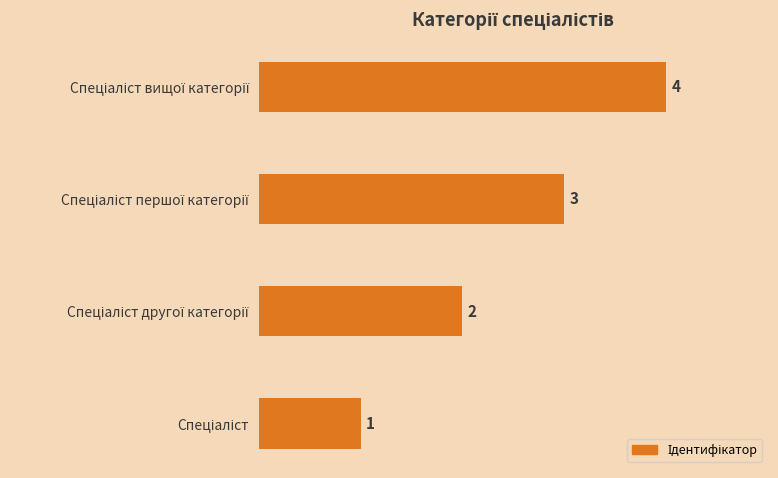

What is the greatest value displayed?

4